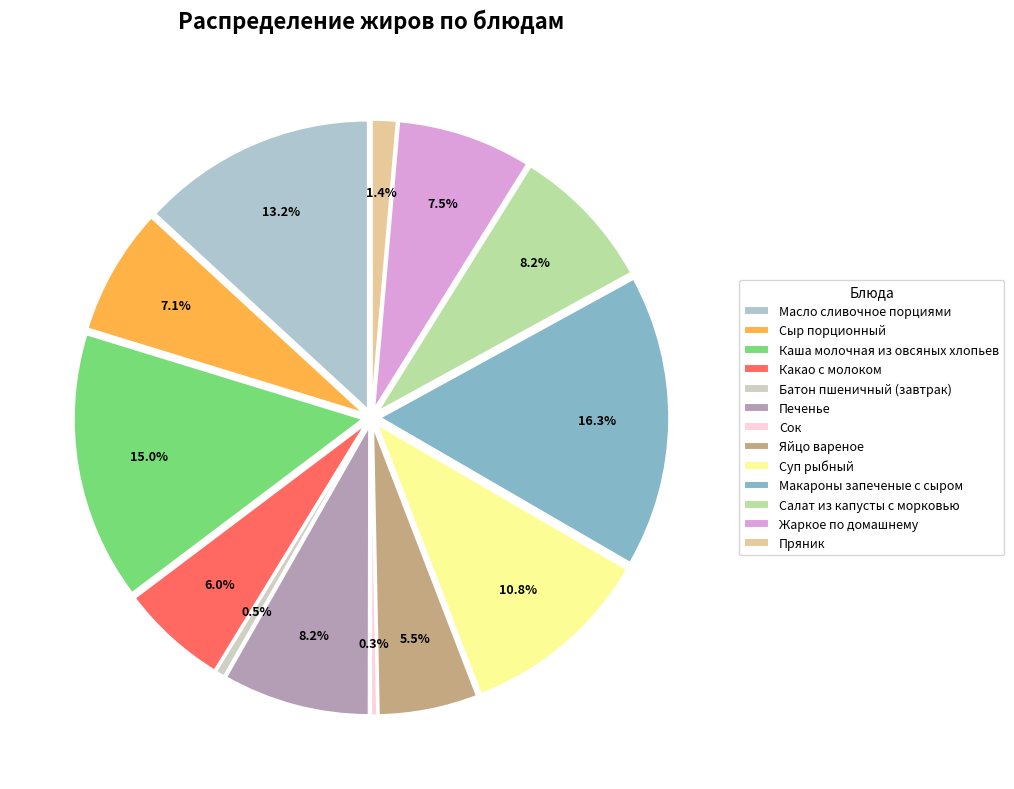

To the nearest percent, what portion does Печенье represent?

8%